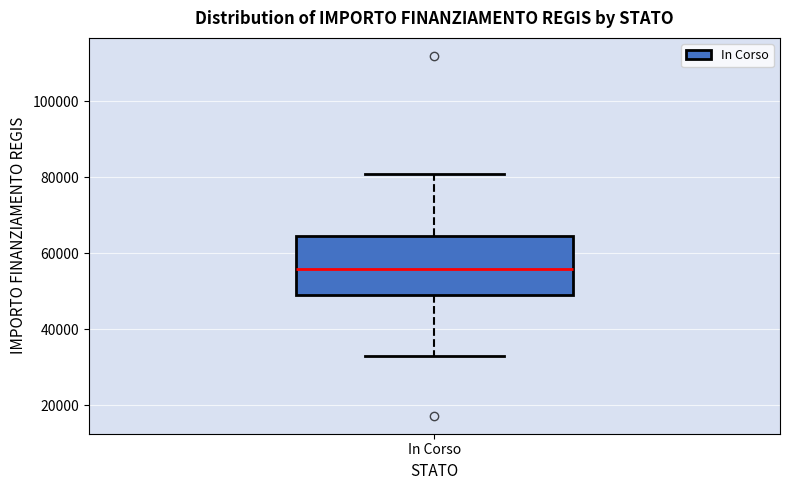

Where does the lower whisker of the box for In Corso end on the y-axis? The values are not printed on the chart, so give them approximately, as read against the axis.

32000